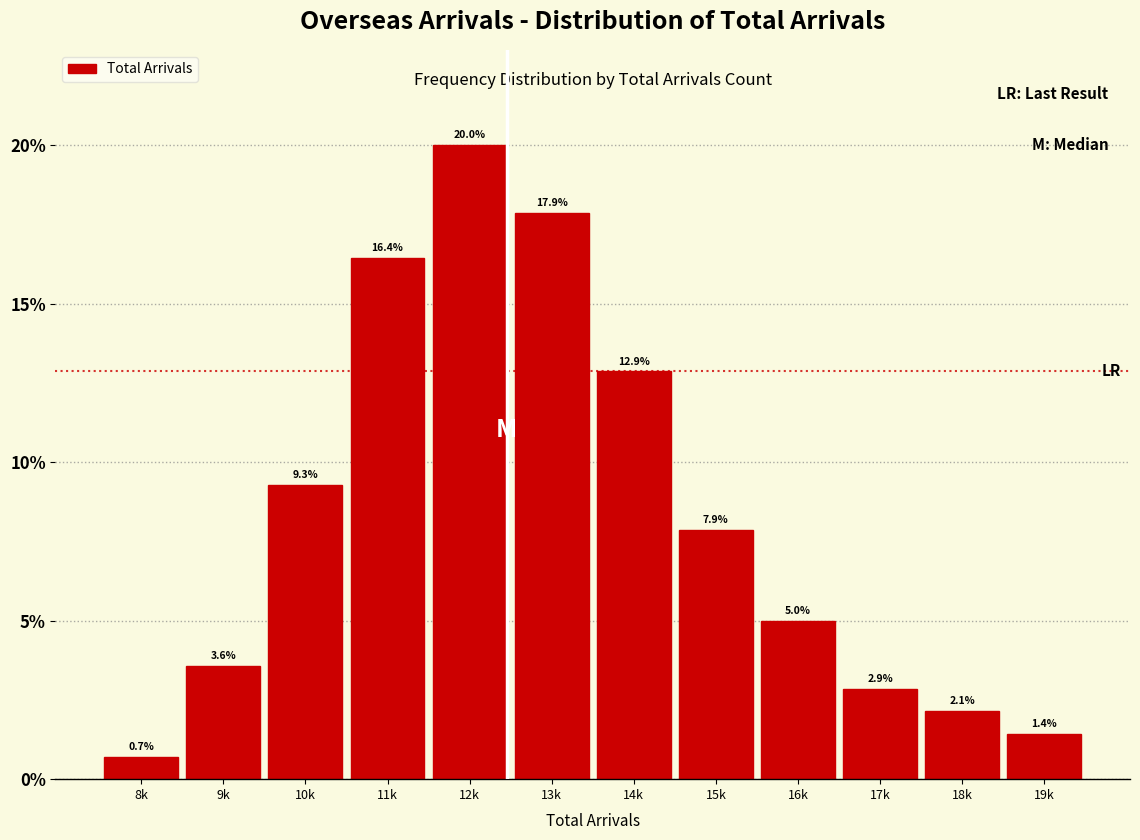

Reading right to left, what are all the values shown in this chart?

19k=1.4	18k=2.1	17k=2.9	16k=5.0	15k=7.9	14k=12.9	13k=17.9	12k=20.0	11k=16.4	10k=9.3	9k=3.6	8k=0.7